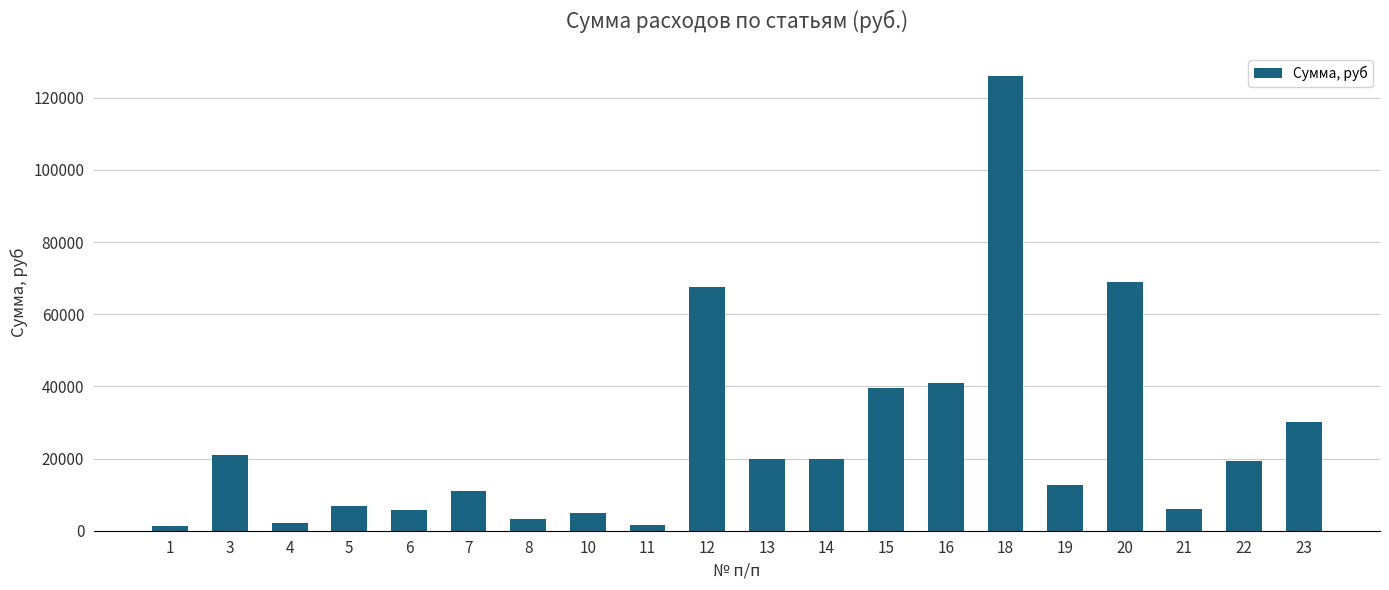

What is the value of the 1st bar from the left?

1200